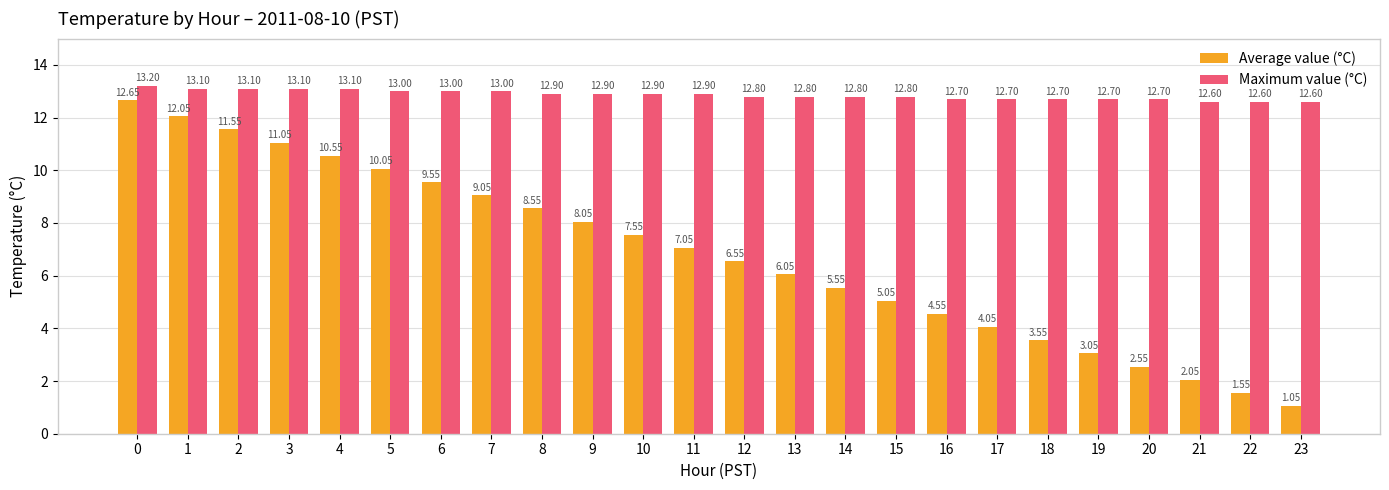

Count the Maximum value (°C) values in the range 12 to 13.

19